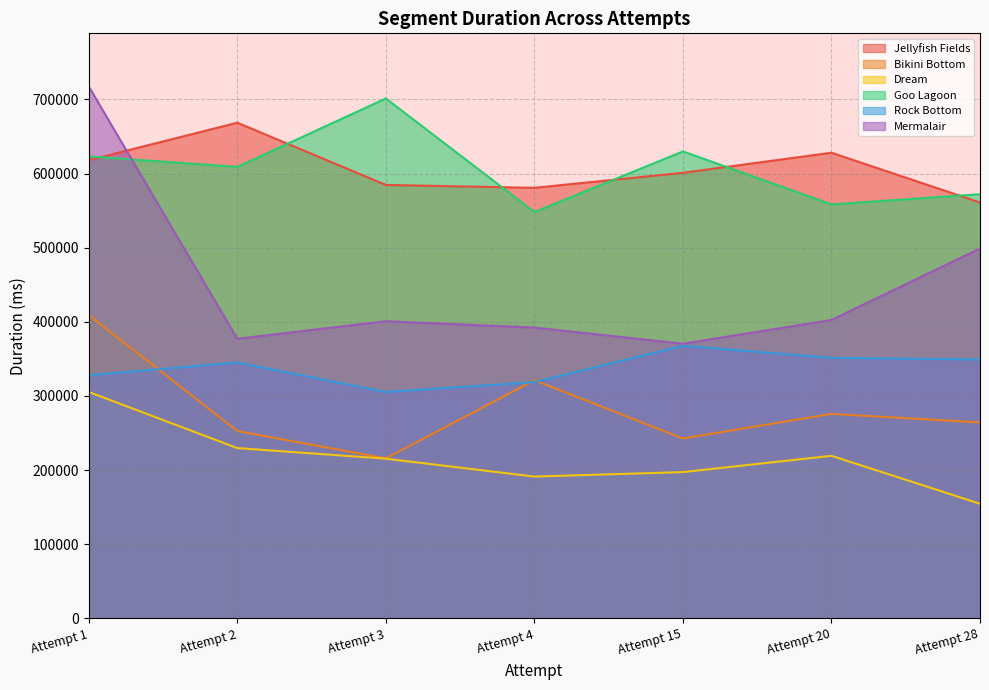

Count the number of data series in this chart.

6